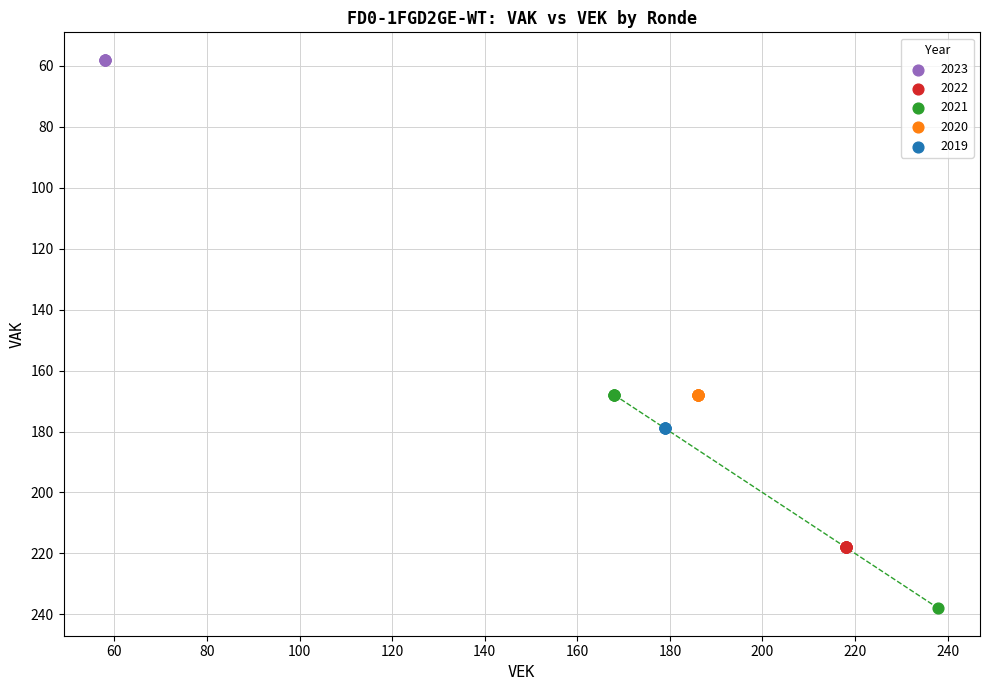

What are all the series names shown in the legend?

2023, 2022, 2021, 2020, 2019